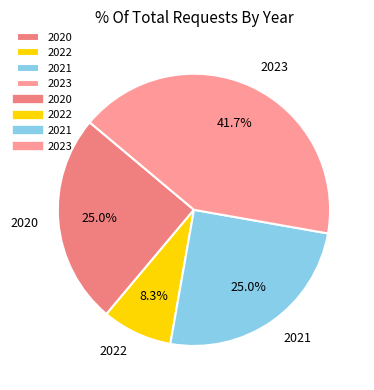

Is it true that 2020 is 38% of the pie?

False